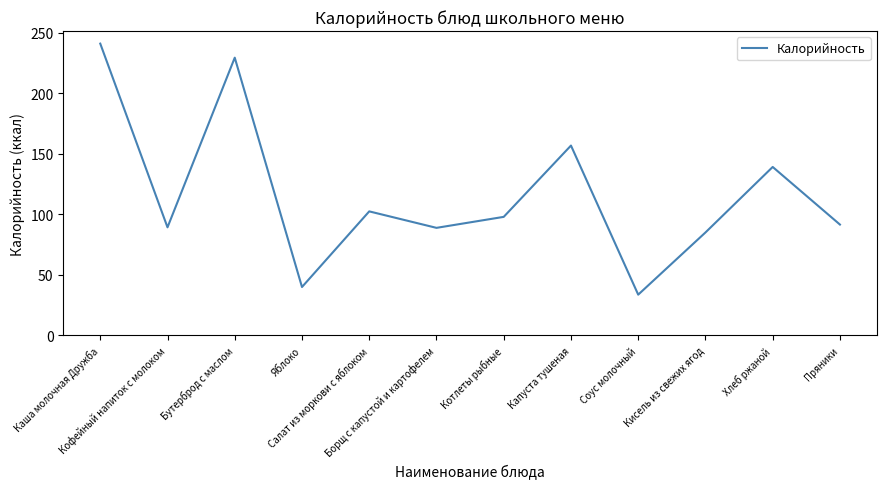

The chart shows a value of 98.0 at Котлеты рыбные. True or false?

True